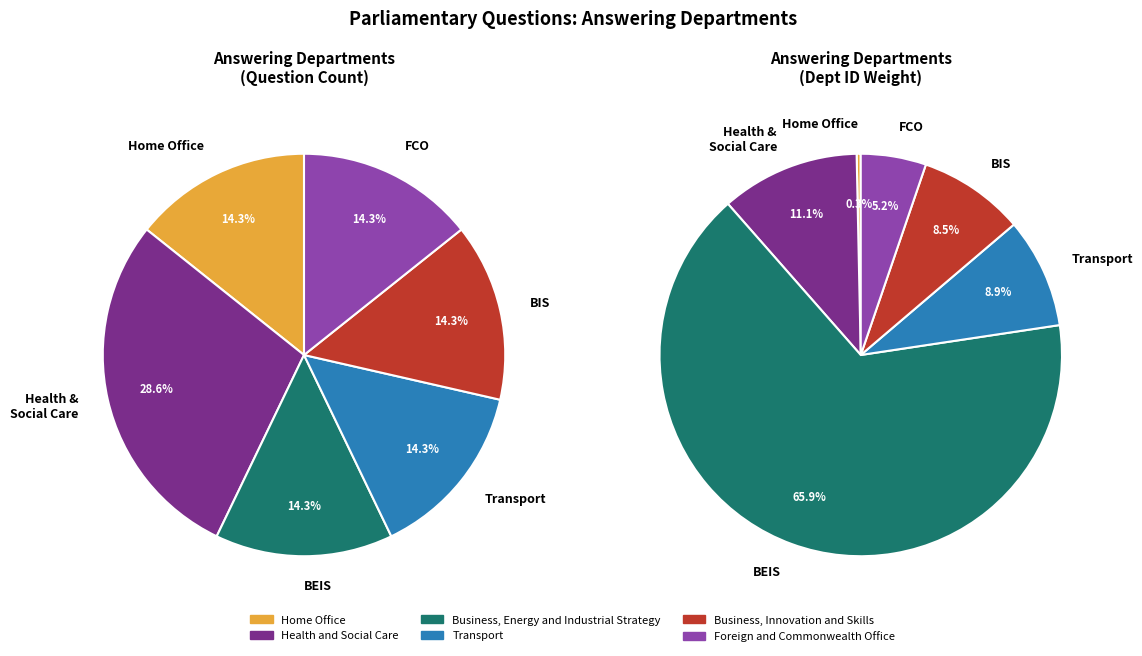

What is the change in value from Home Office to Business, Innovation and Skills?

+25